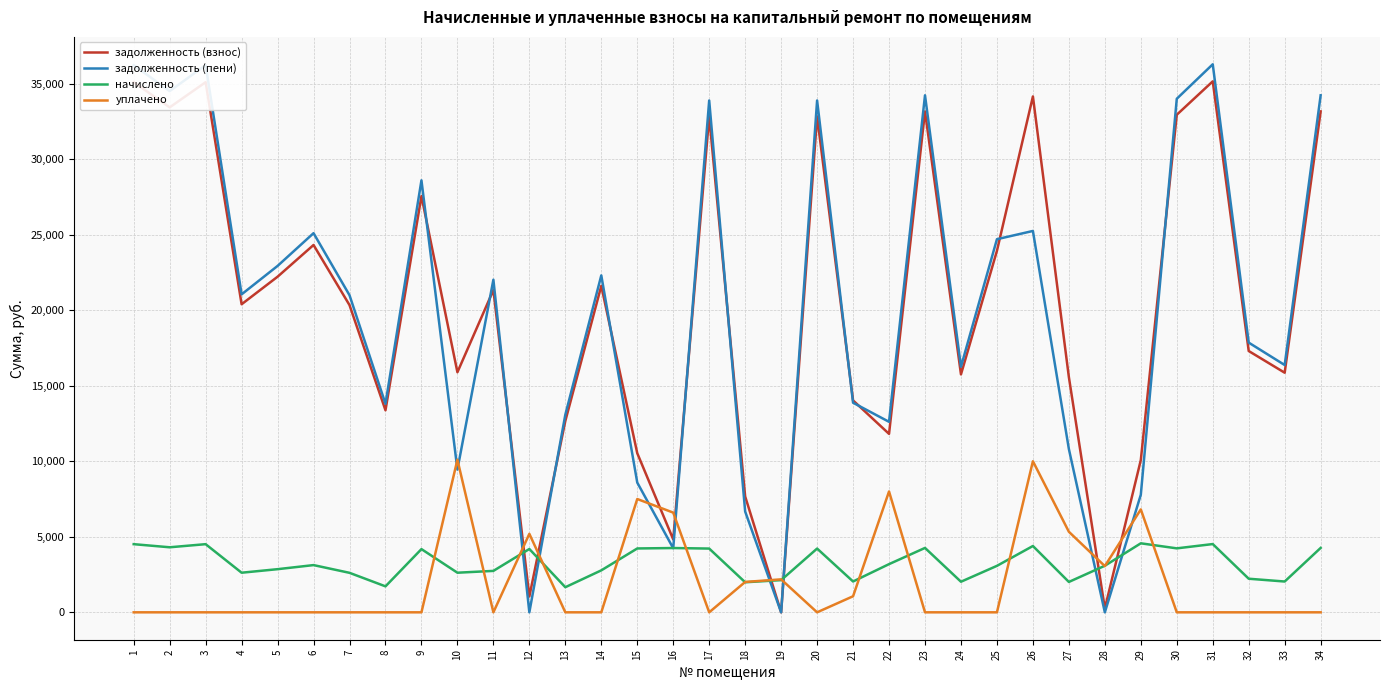

True or false: уплачено has more than 0 points higher than both neighbors.

True